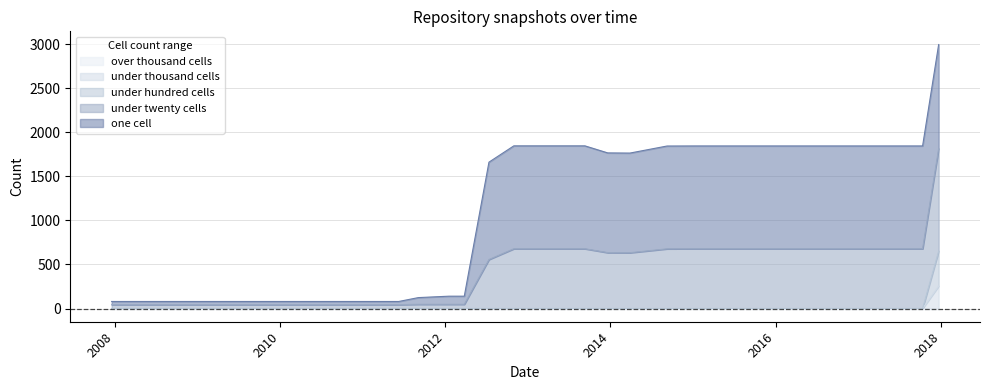

True or false: under_thousand_cells and under_hundred_cells intersect in this chart.

False